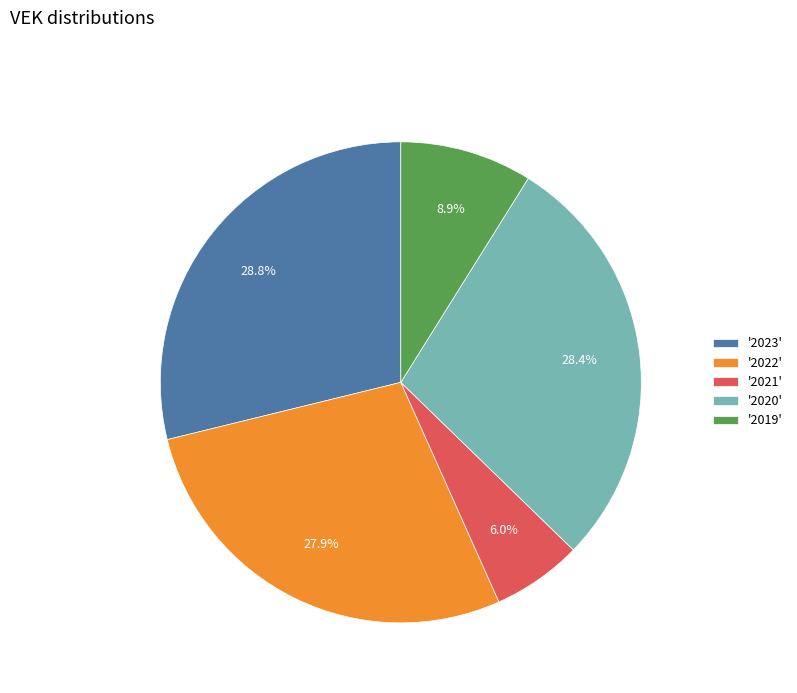

Which has a higher value, '2021' or '2022'?

'2022'